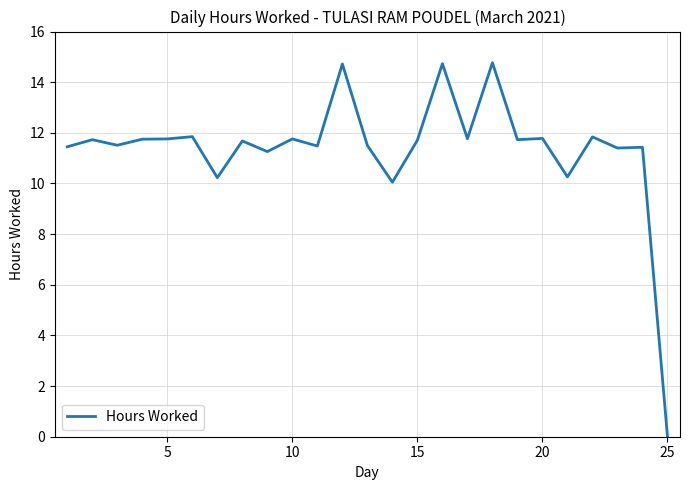

What is the maximum value shown in the chart?

14.8